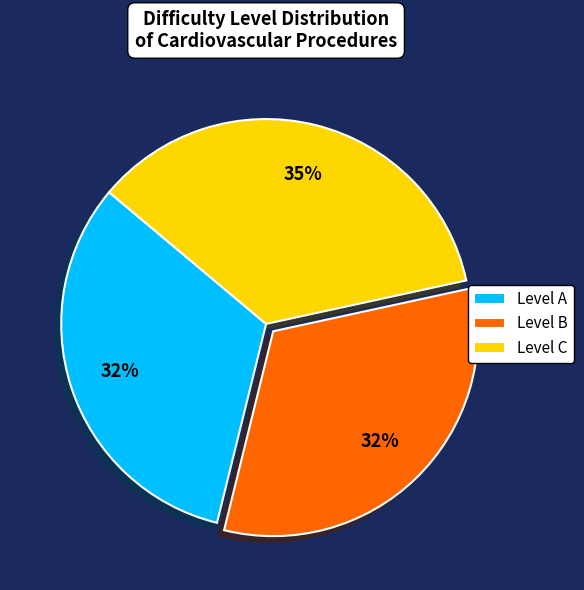

Is it true that Level C is 24% of the pie?

False